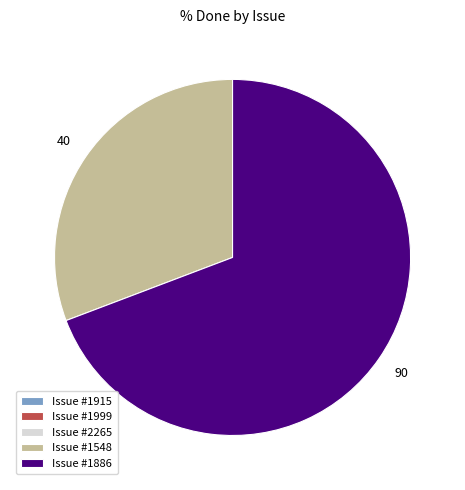

Which has a higher value, Issue #1886 or Issue #1548?

Issue #1886